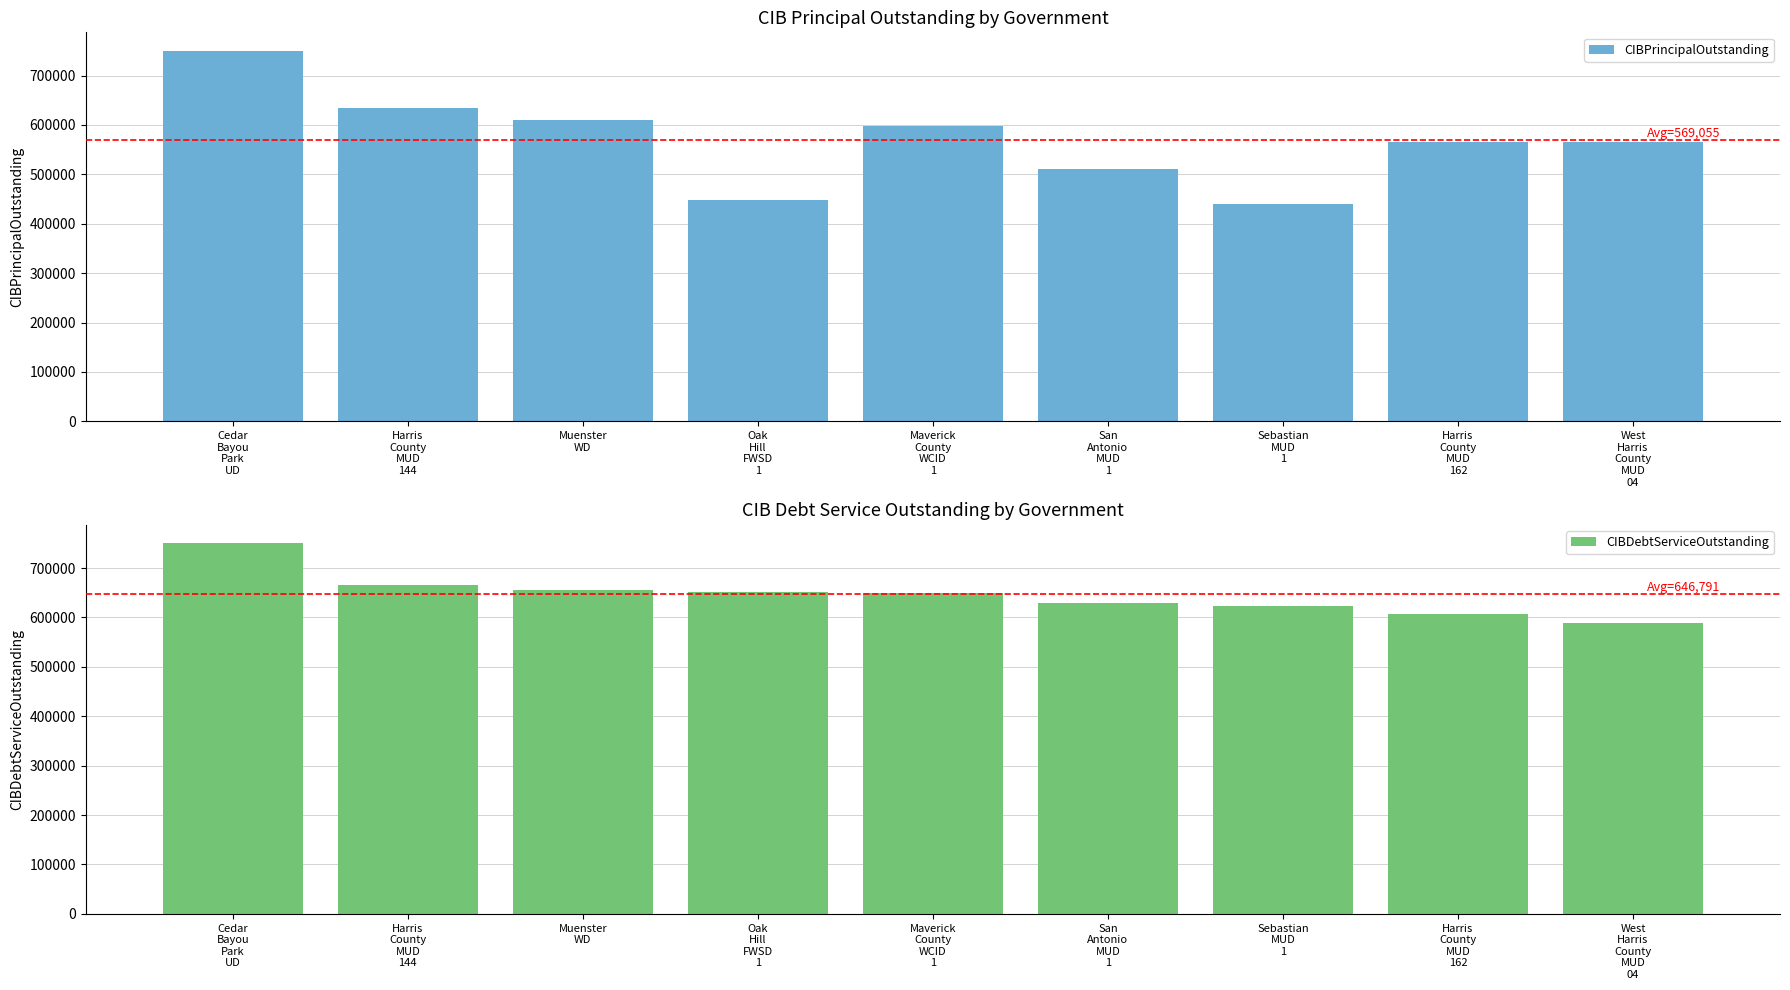

What is the value of the CIBPrincipalOutstanding bar at the 9th from the left?

565000.0